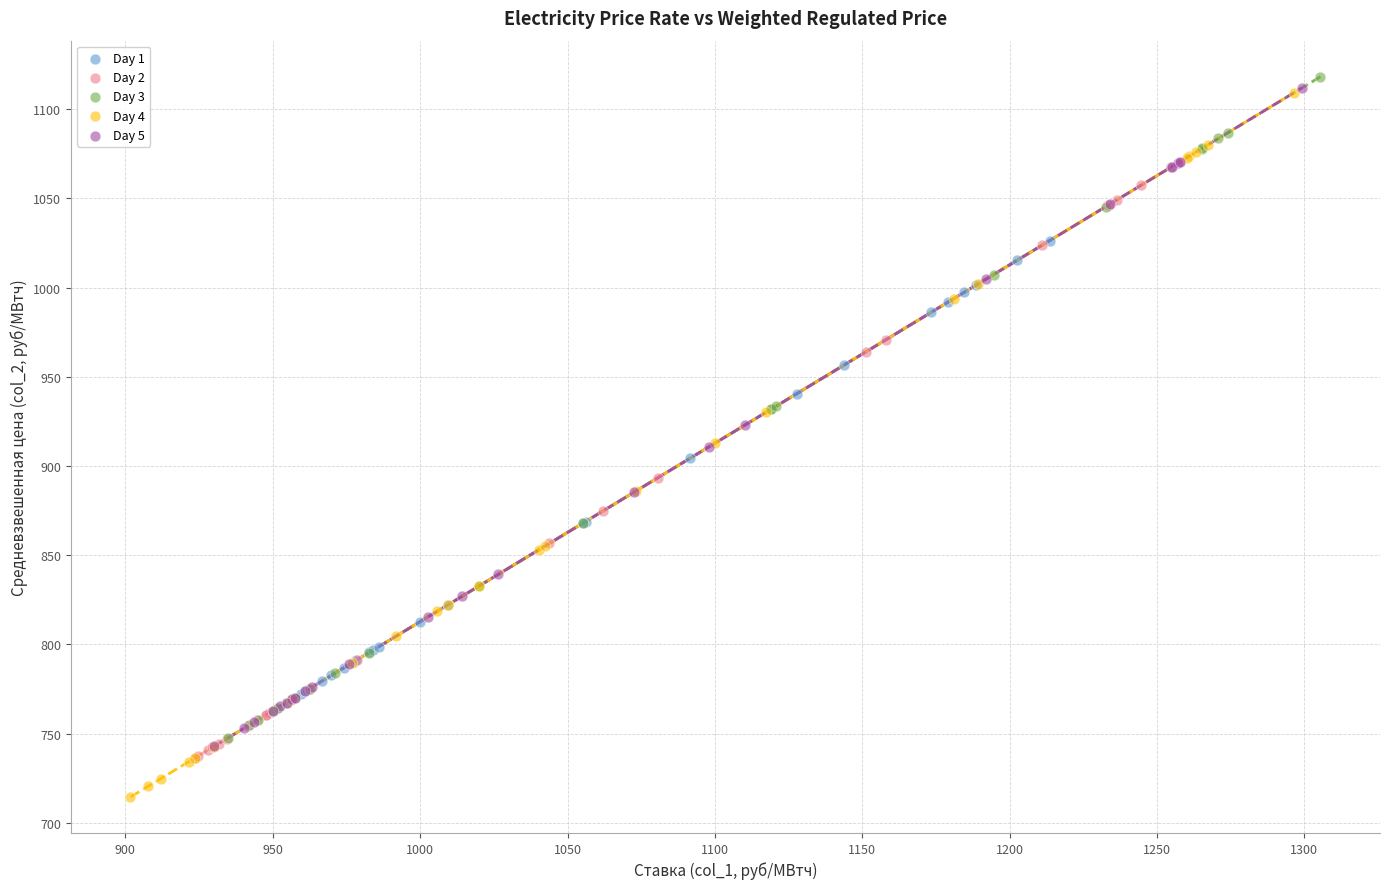

Which series has the widest spread of Y values?

Day 4